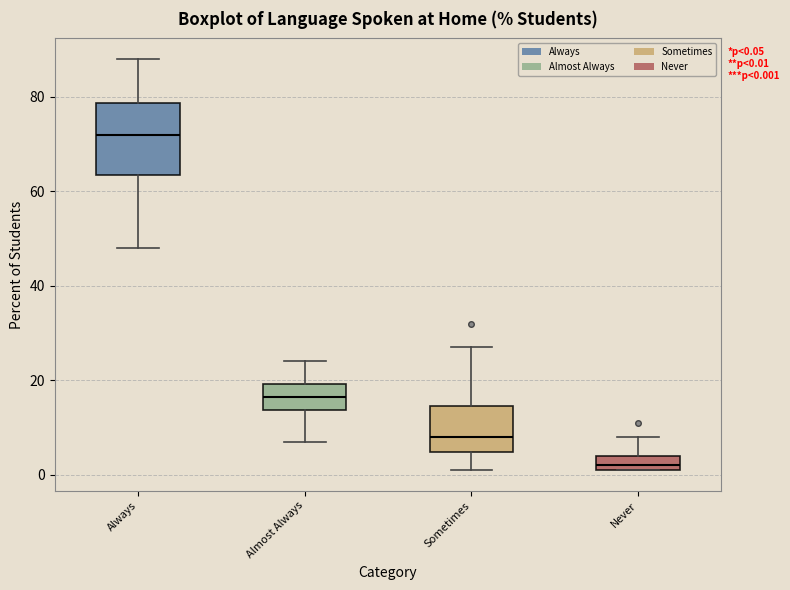

Which box's median line is the highest?

Always